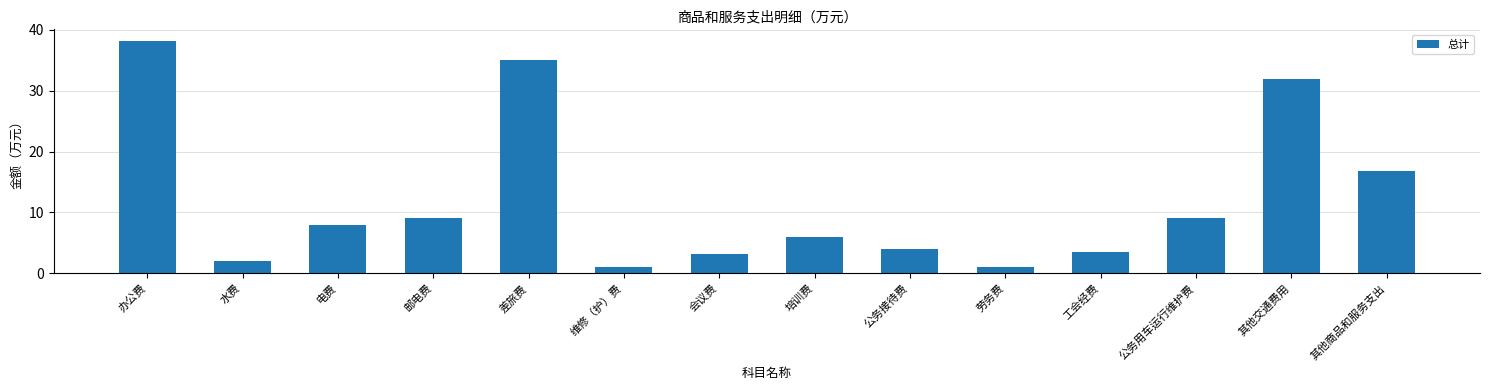

The value at 工会经费 is 5.9. True or false?

False